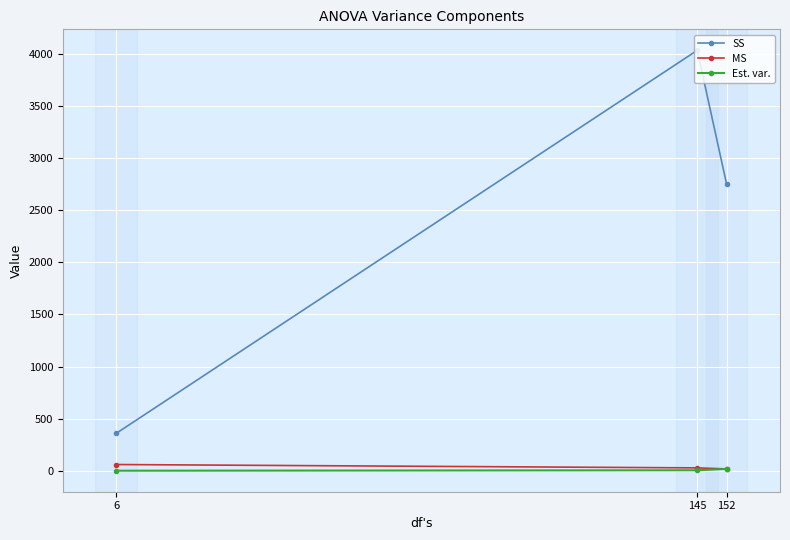

Which series has the largest total across all categories?

SS